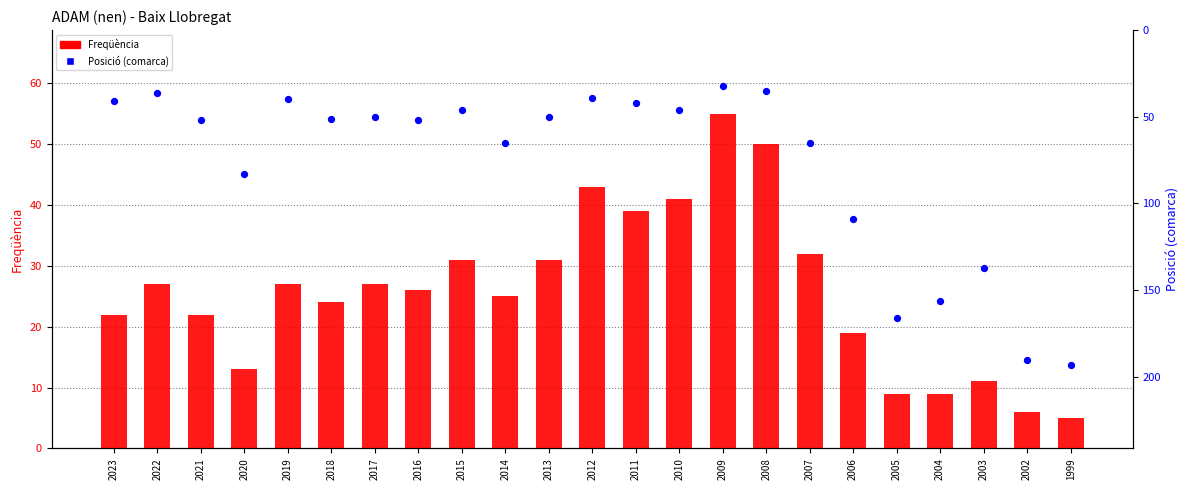

At how many categories does at least one series exceed 98?

6